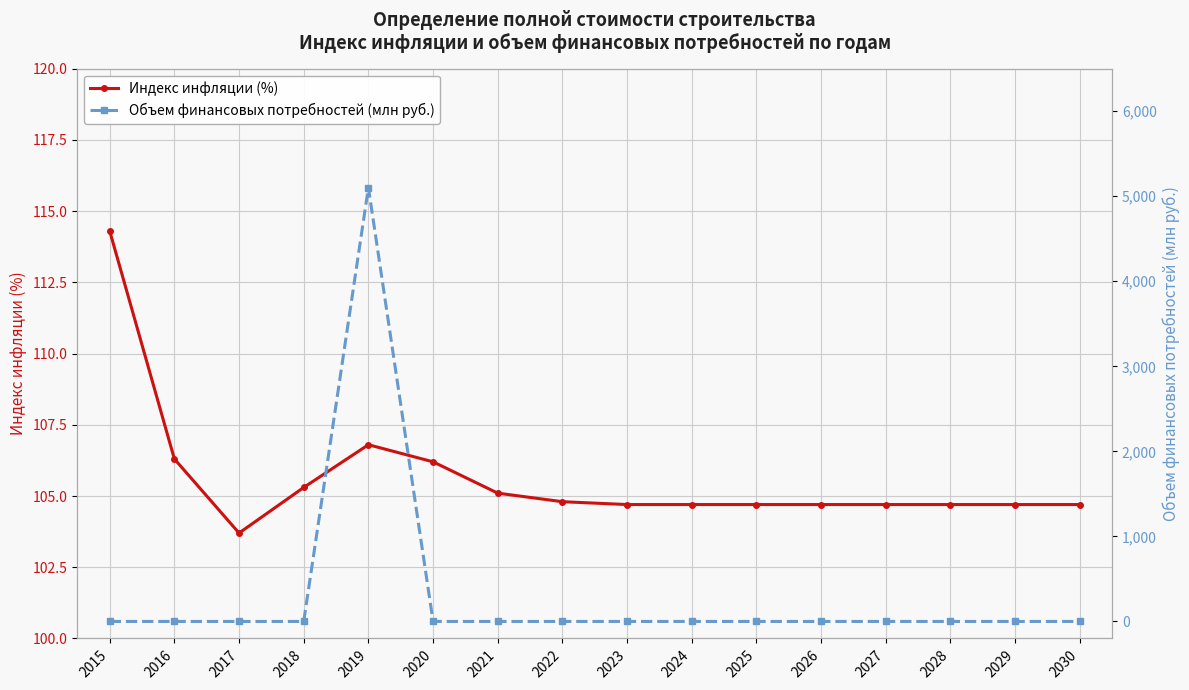

Reading left to right, transcribe all the data shown in this chart.

Индекс инфляции (%): 114.3	106.3	103.7	105.3	106.8	106.2	105.1	104.8	104.7	104.7	104.7	104.7	104.7	104.7	104.7	104.7
Объем финансовых потребностей (млн руб.): 0.0	0.0	0.0	0.0	5102.0	0.0	0.0	0.0	0.0	0.0	0.0	0.0	0.0	0.0	0.0	0.0